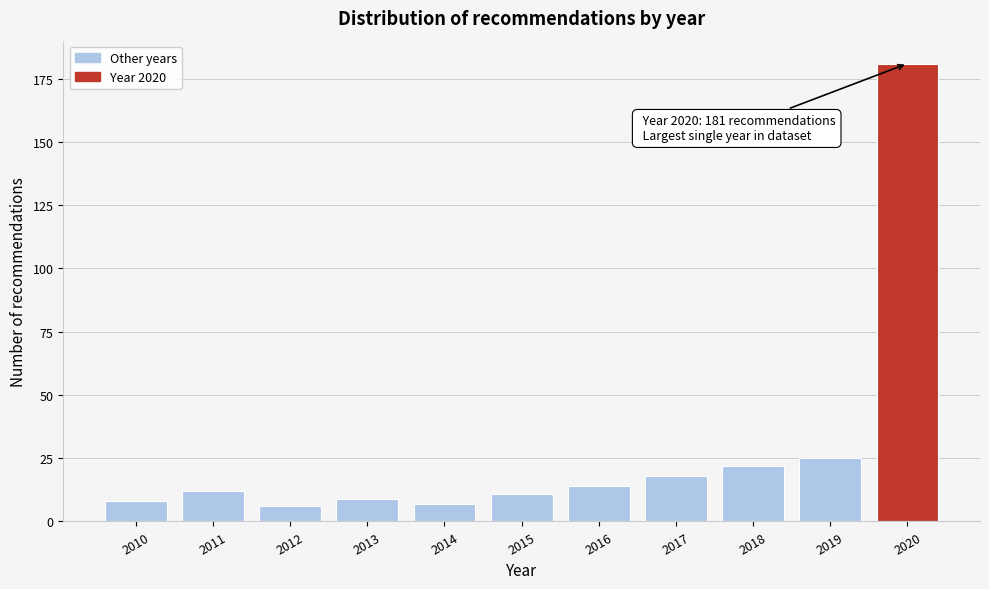

Reading right to left, what are all the values shown in this chart?

181	25	22	18	14	11	7	9	6	12	8